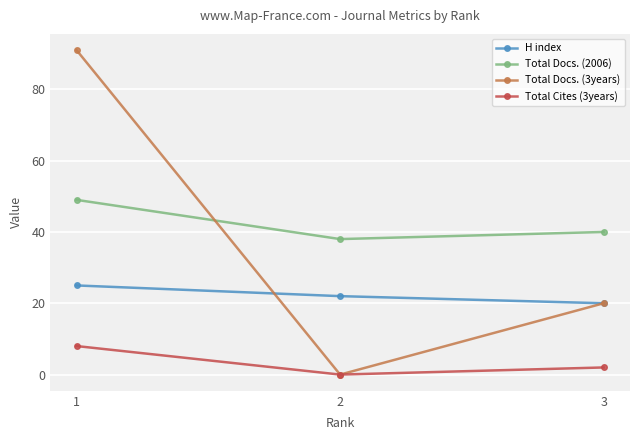

At which category is the sum across all series the highest?

1